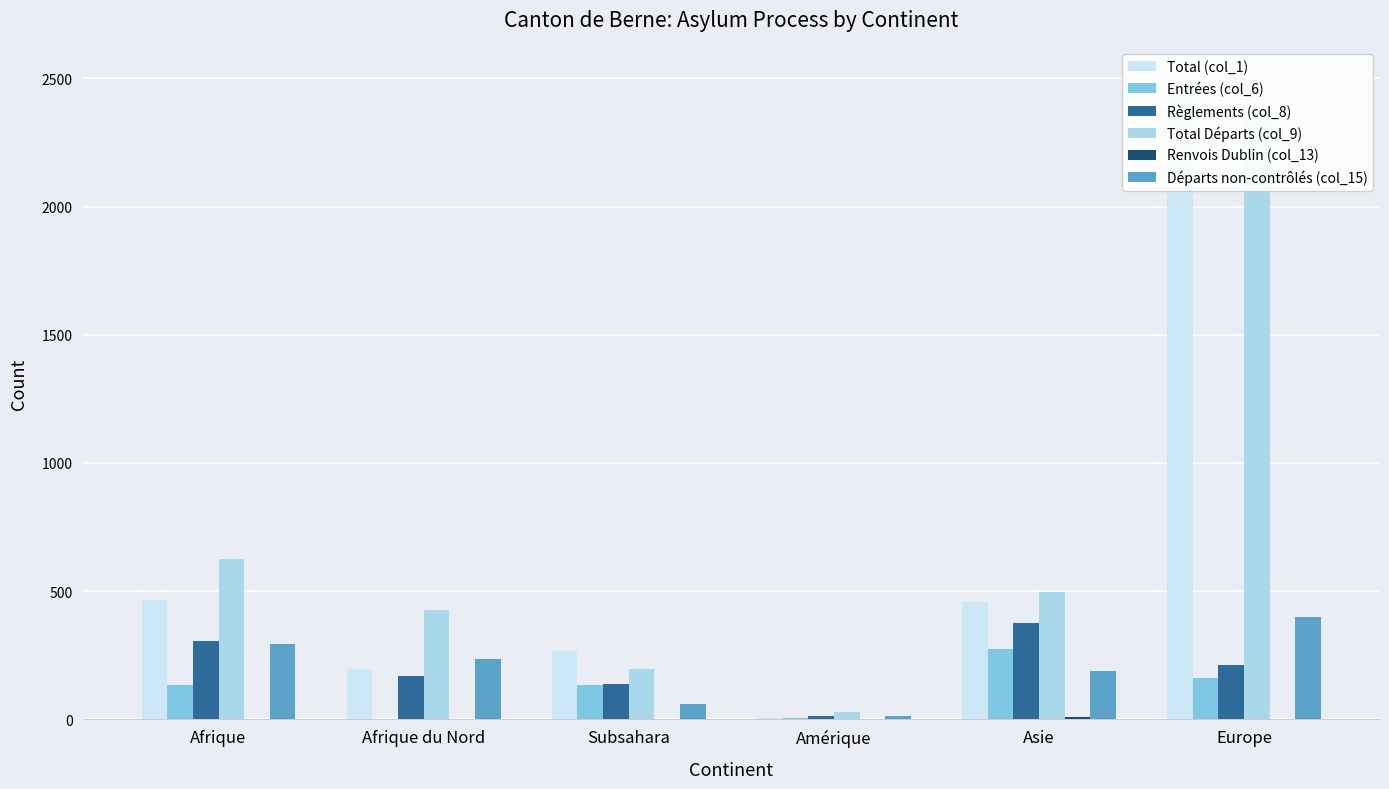

How many data points in Total Départs (col_9) are above 498?

2